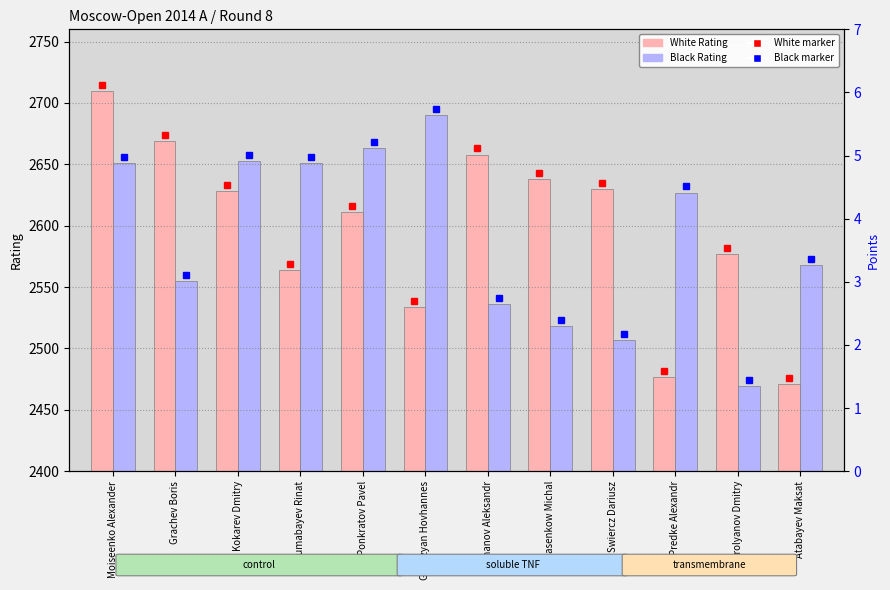

Which series changed the most between Shimanov Aleksandr and Swiercz Dariusz?

Black Rating